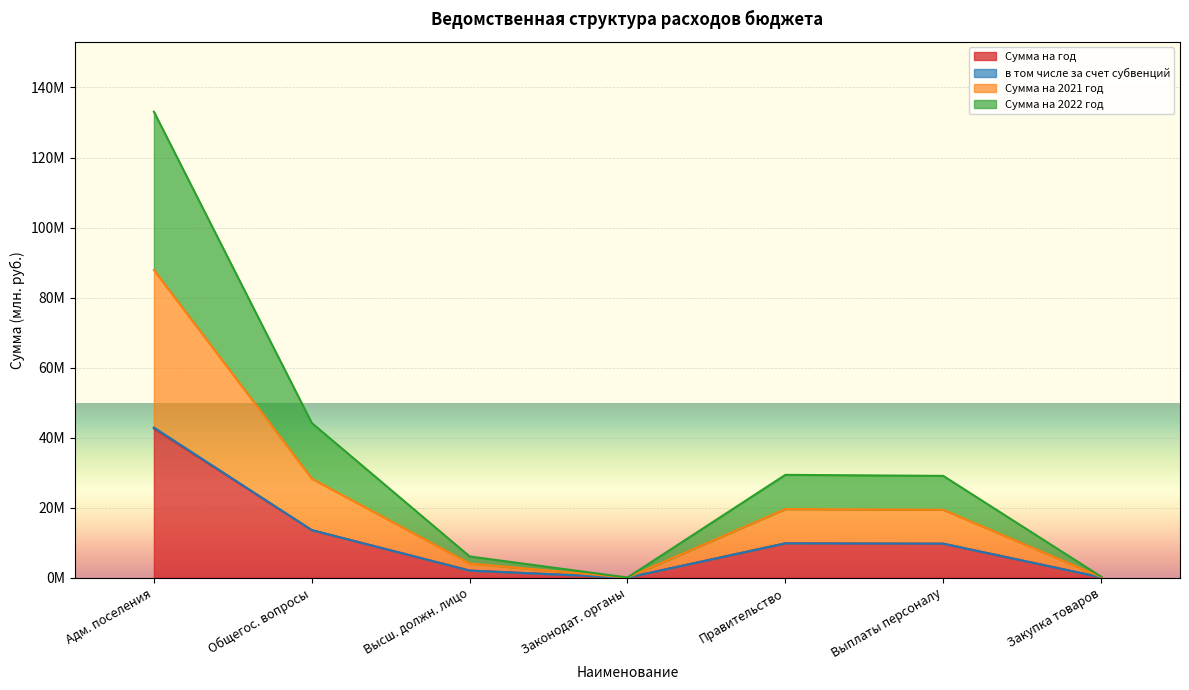

Does the chart display data point markers on the line(s)?

No